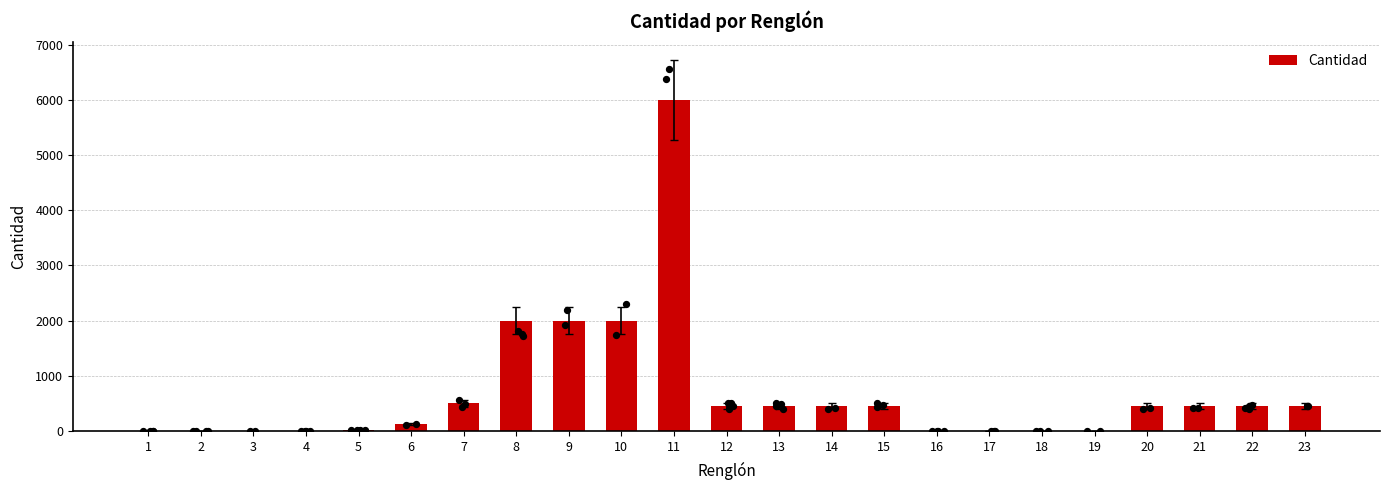

Between 20 and 23, which is larger?

20